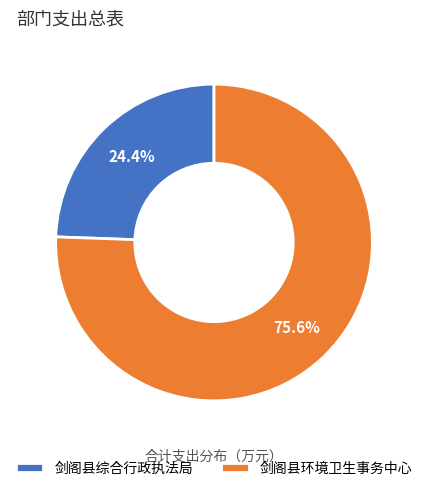

How many segments does this pie chart have?

2